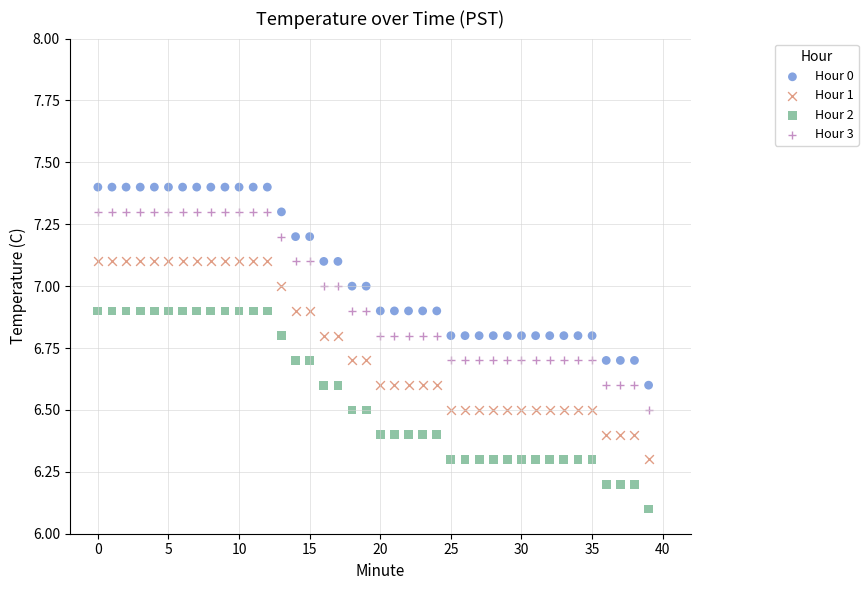

Across all series, what Y value is closest to 6?

6.1